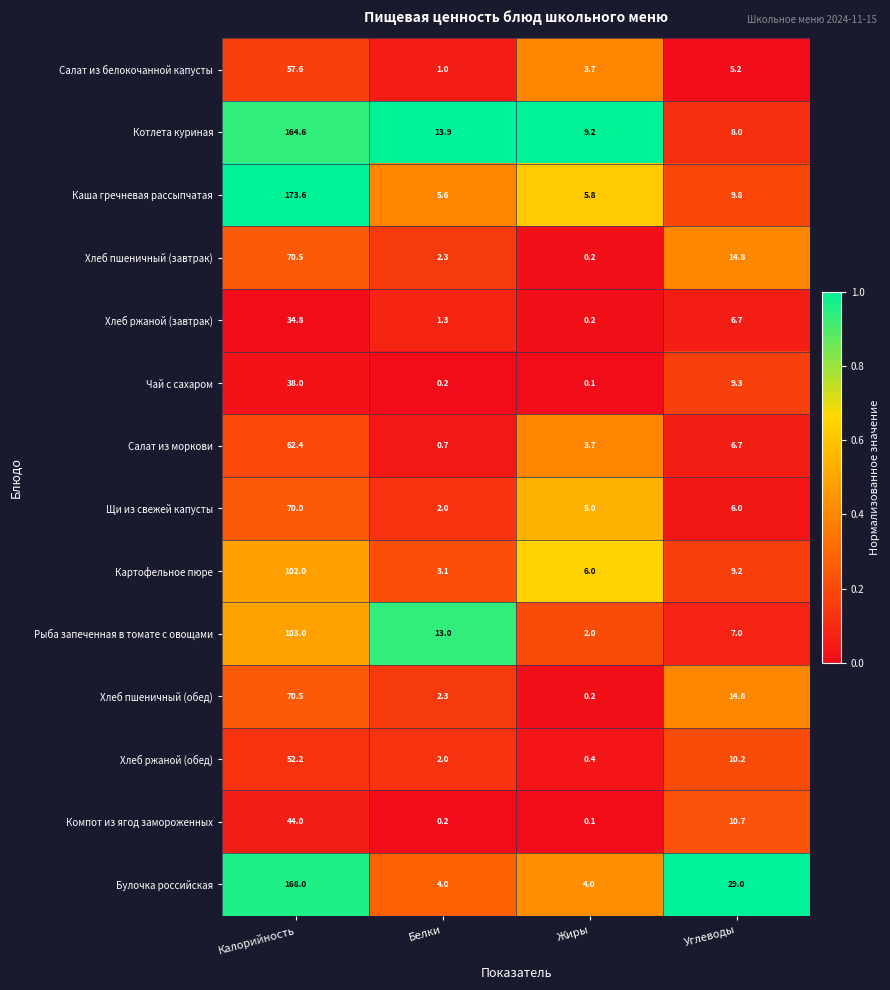

At which category does the chart reach its peak across all series?

Калорийность